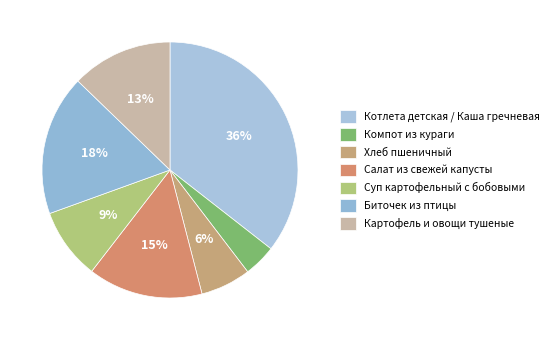

Rank the categories by value from highest to lowest.

Котлета детская / Каша гречневая, Биточек из птицы, Салат из свежей капусты, Картофель и овощи тушеные, Суп картофельный с бобовыми, Хлеб пшеничный, Компот из кураги